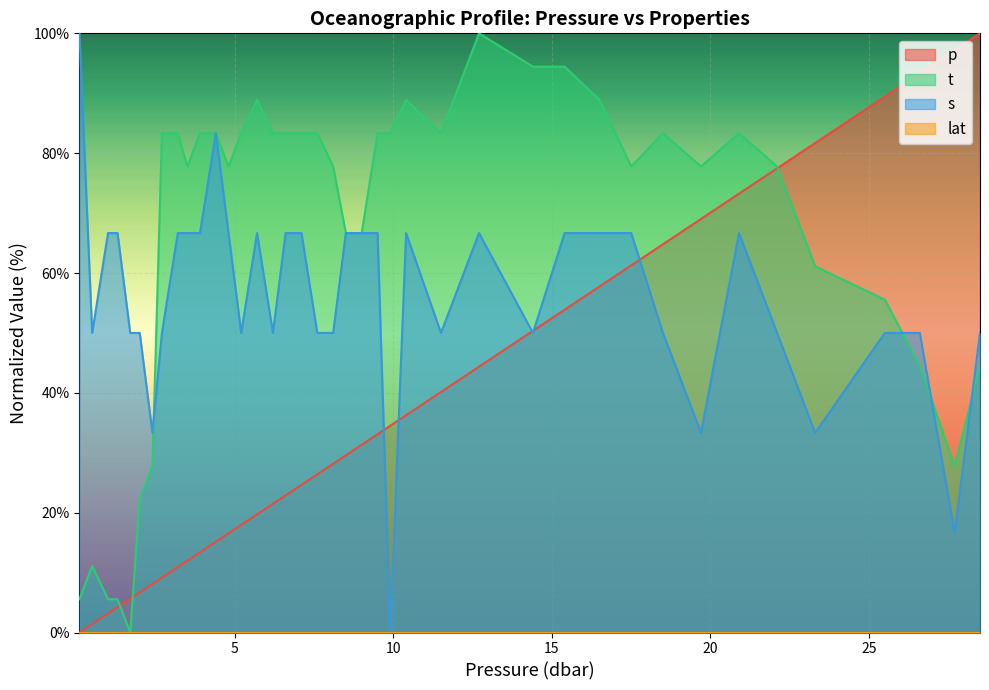

What is the maximum value shown in the chart?

100.0